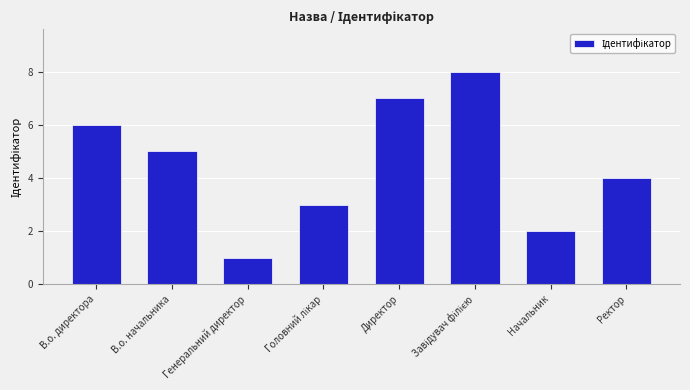

How many values are below 5?

4